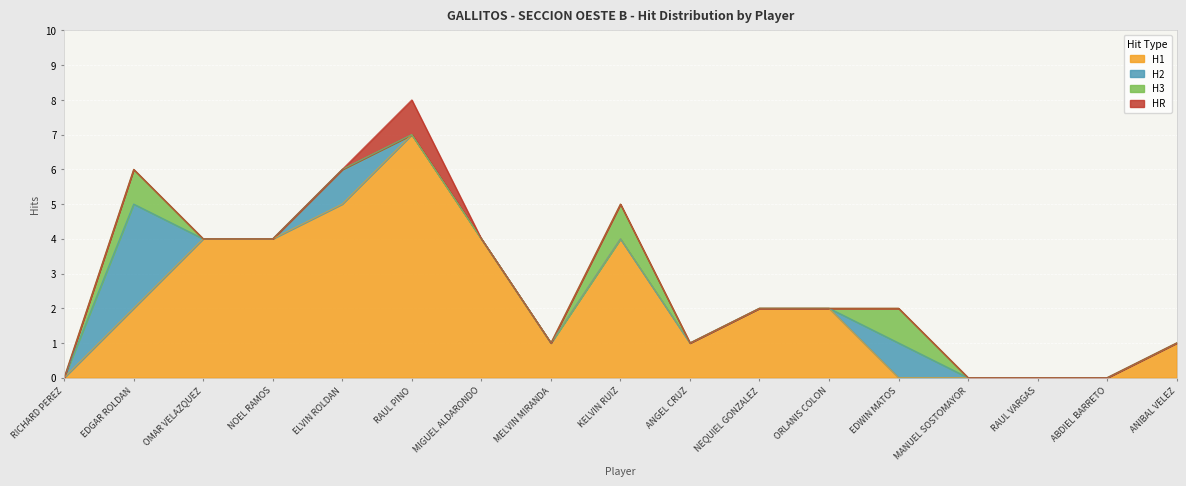

What is the sum of all H2 values?

5